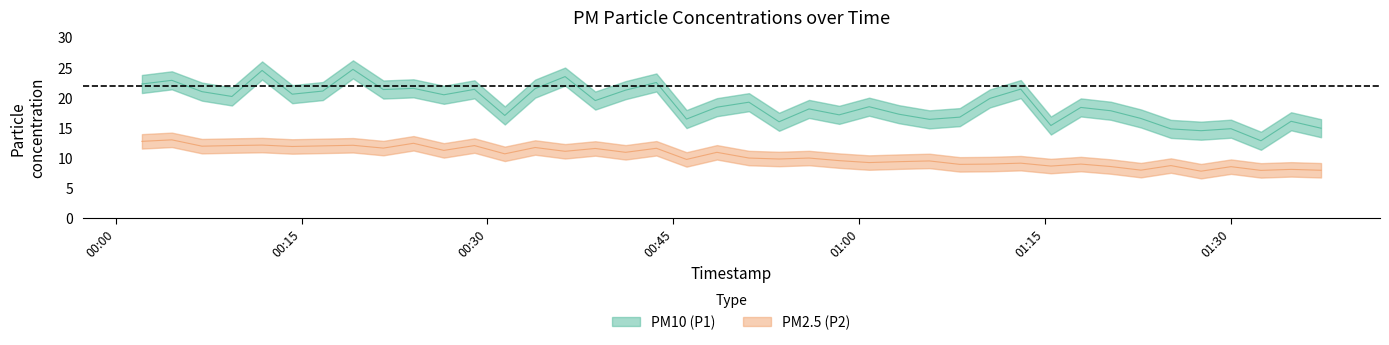

Which series has the largest total across all categories?

P1